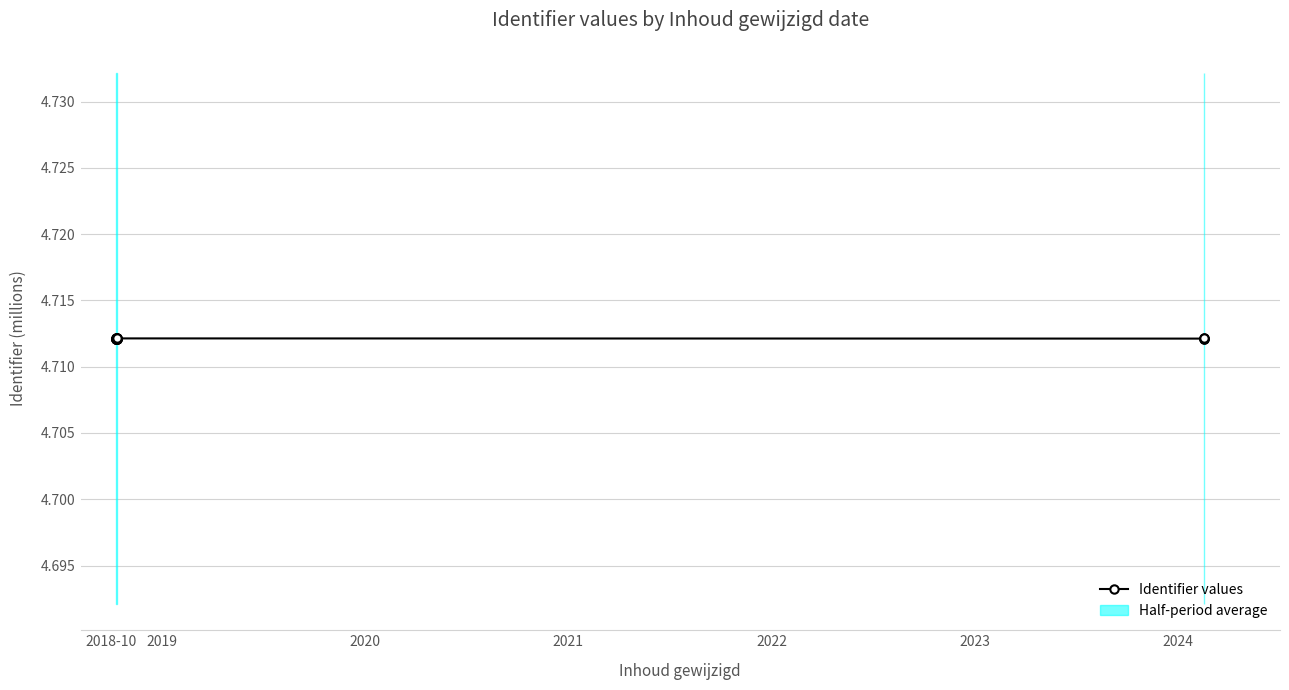

Between 2020 and 2022, which is larger?

2022